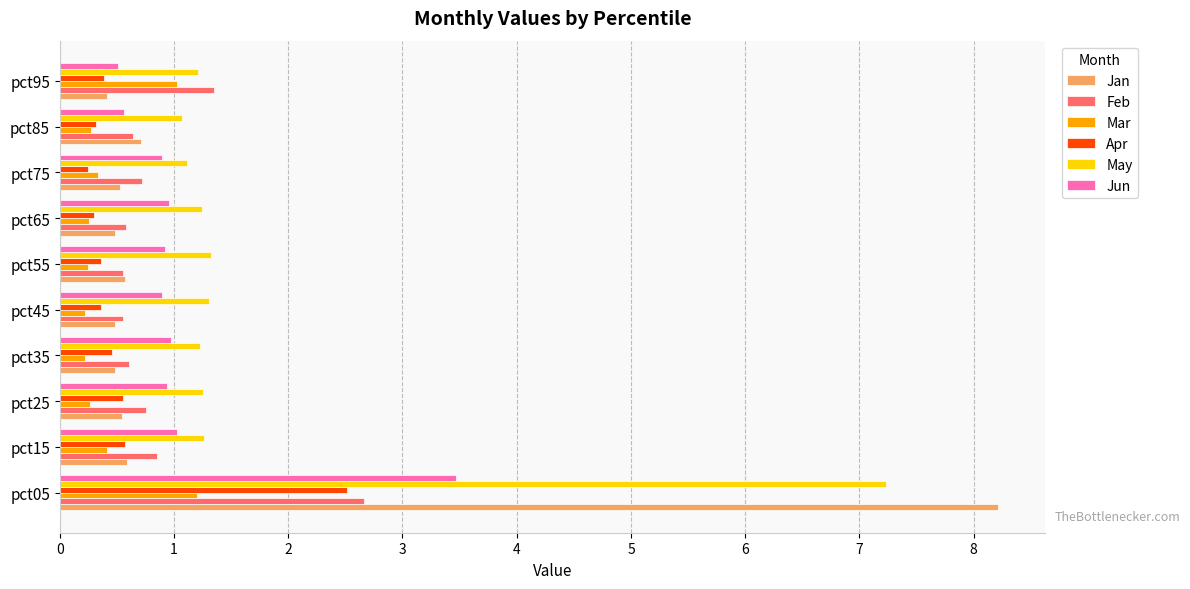

What is the difference between the highest and lowest values at pct35?

1.0